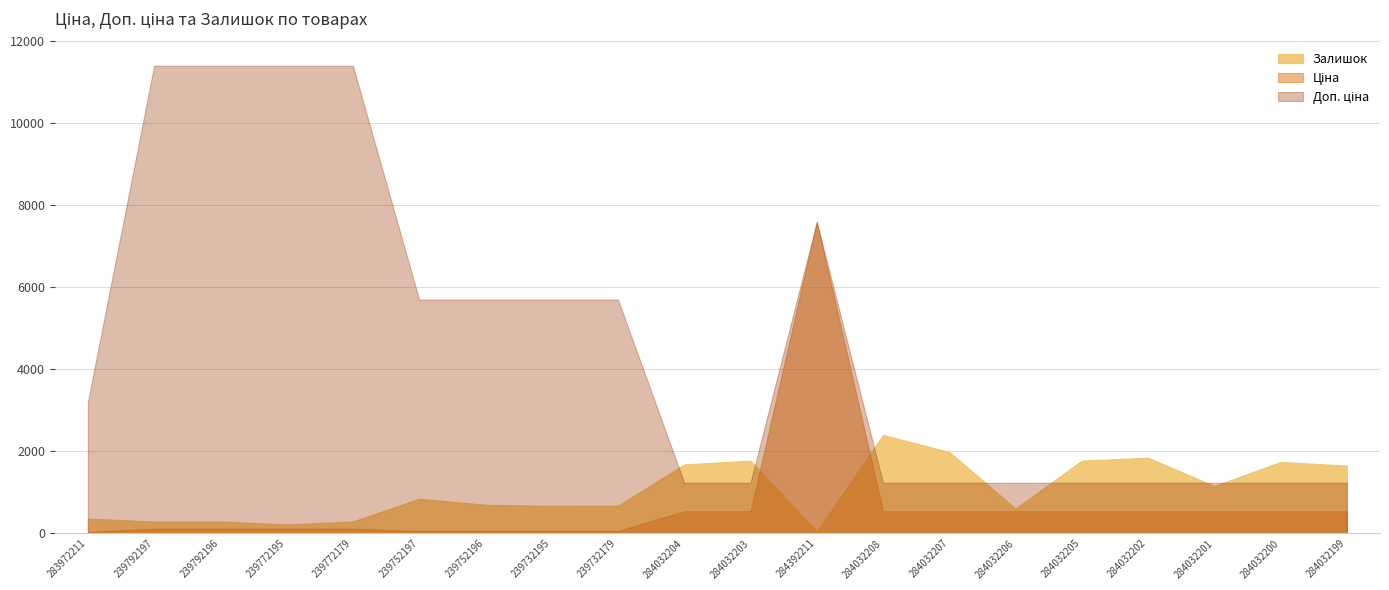

What is the sum of the Доп. ціна values at 284032199 and 284032205?

2470.8